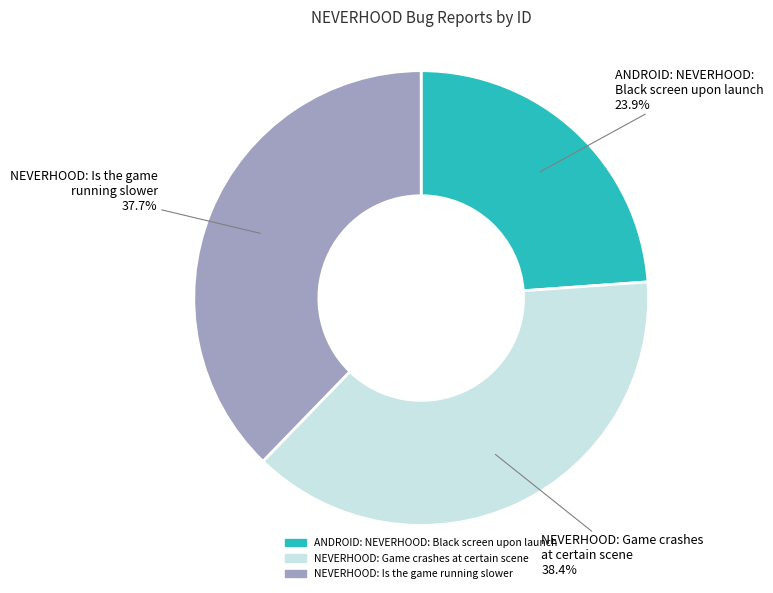

To the nearest percent, what is the difference between the largest and smallest slice percentages?

15%